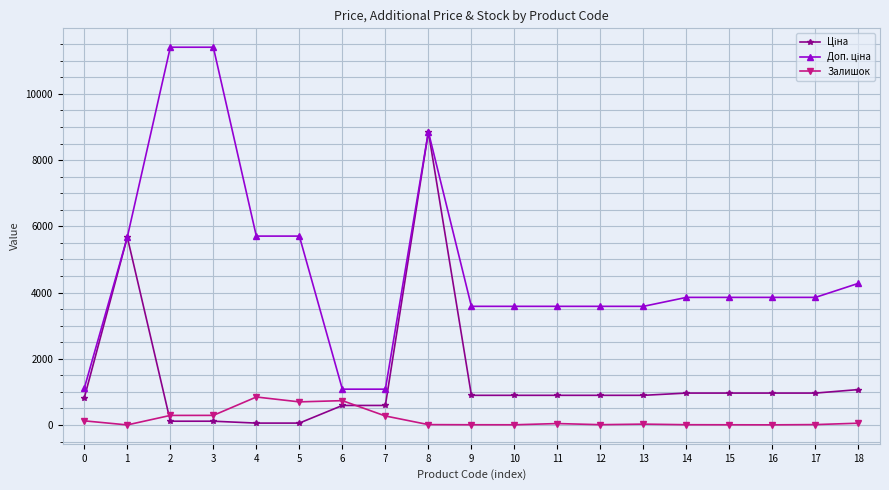

What is the greatest value displayed?

11410.0